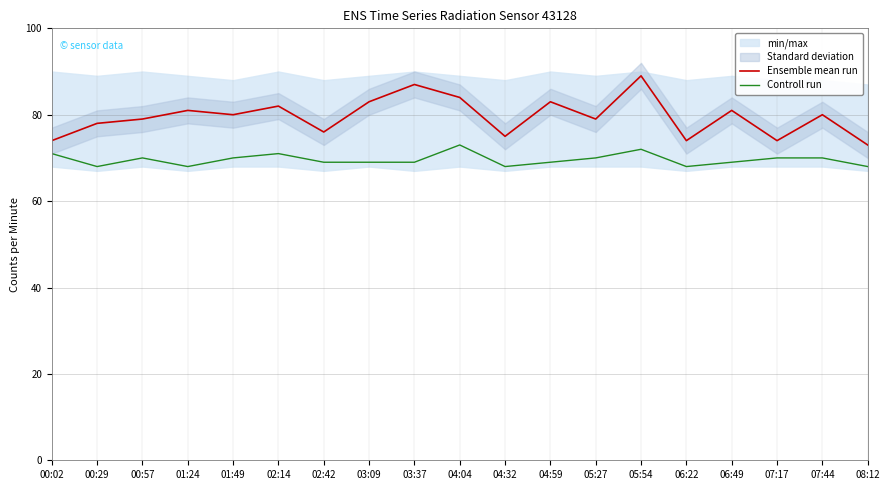

At how many categories does at least one series exceed 79?

10